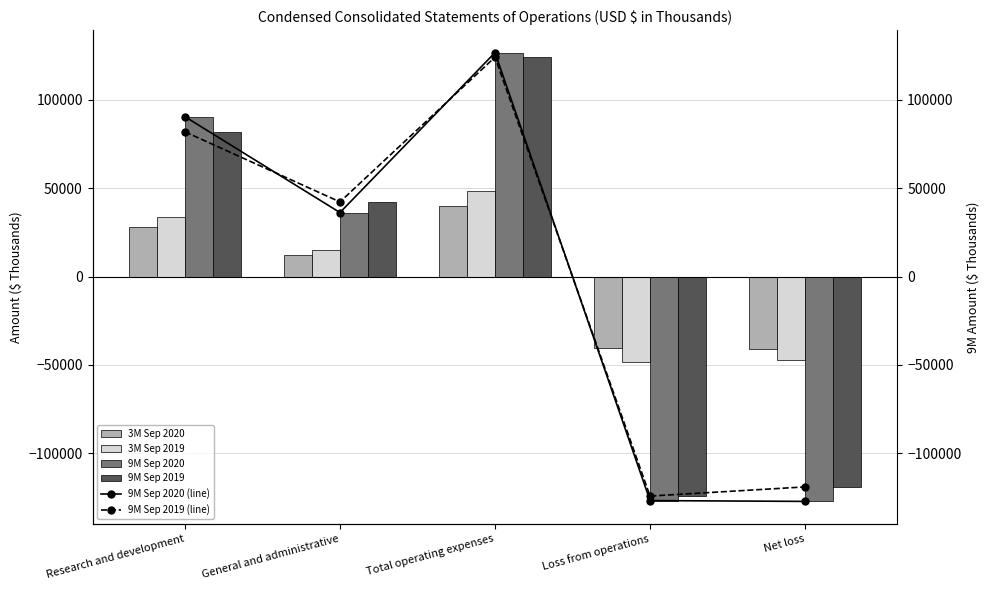

What is the label of the 5th bar from the right?

Research and development